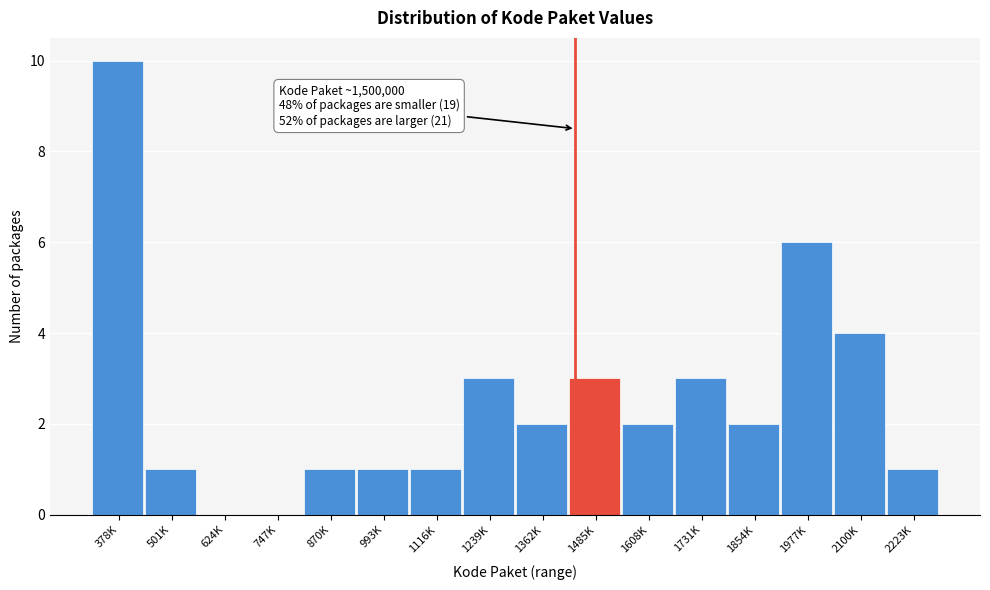

Reading left to right, extract all data points from this chart.

378K=10	501K=1	624K=0	747K=0	870K=1	993K=1	1116K=1	1239K=3	1362K=2	1485K=3	1608K=2	1731K=3	1854K=2	1977K=6	2100K=4	2223K=1